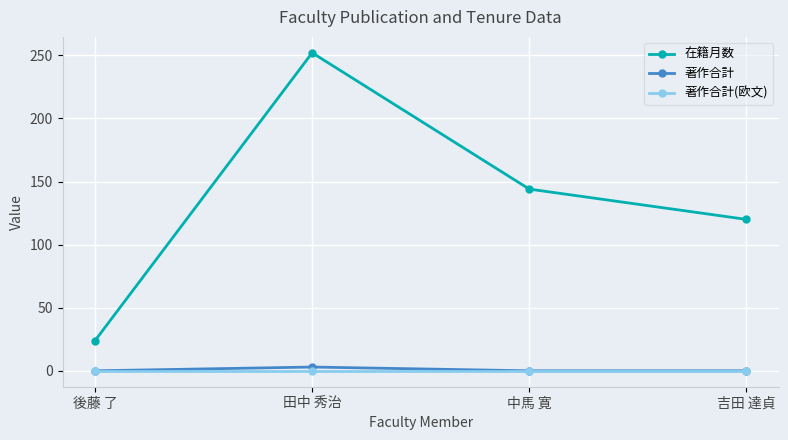

What is the label of the 2nd point from the right?

中馬 寛